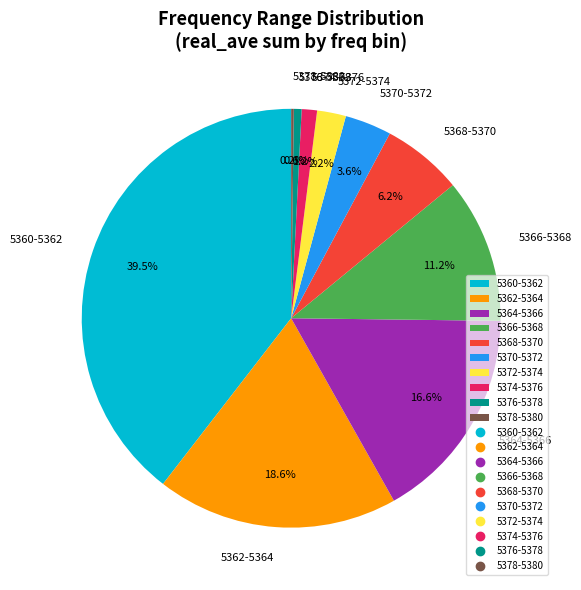

What is the total percentage of 5364-5366 and 5360-5362?

56.2%